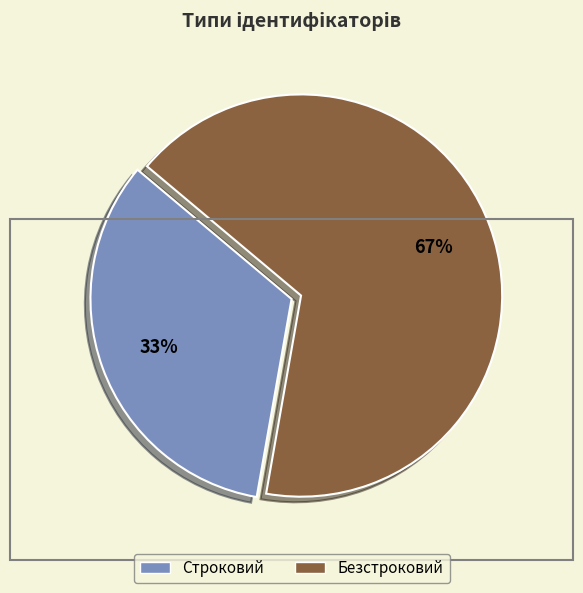

Count the number of slices in the pie.

2